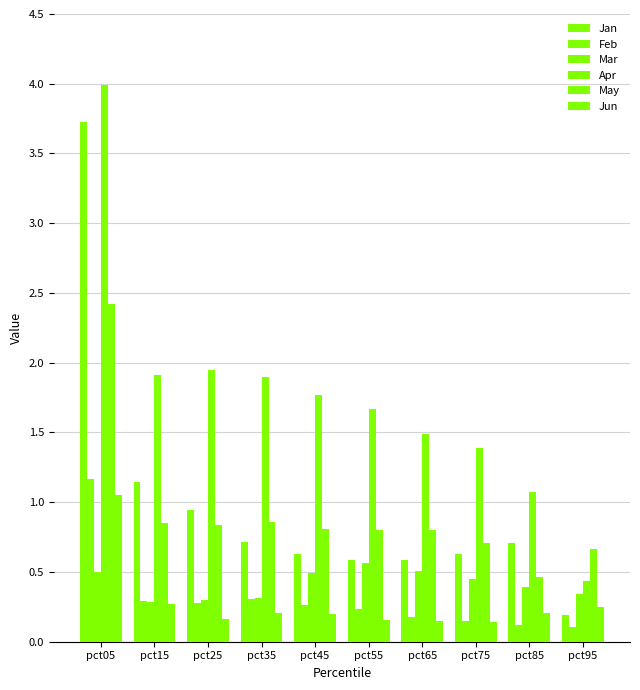

List the series in order of their peak value, highest first.

Apr, Jan, May, Feb, Jun, Mar